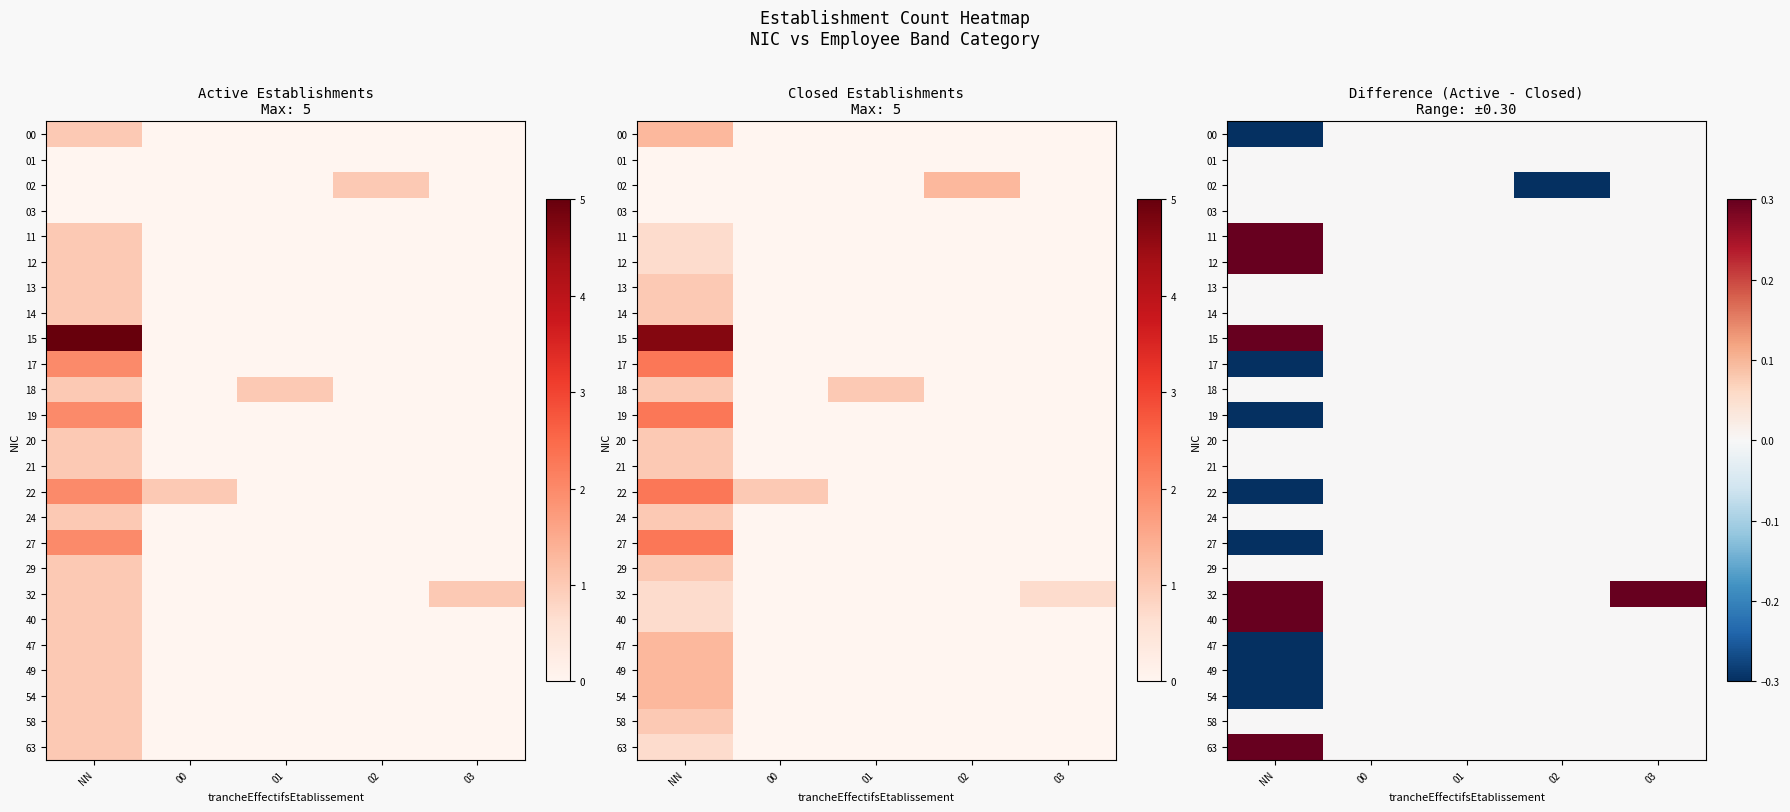

Is the value of 18 at 02 greater than the value of 19 at 03?

No